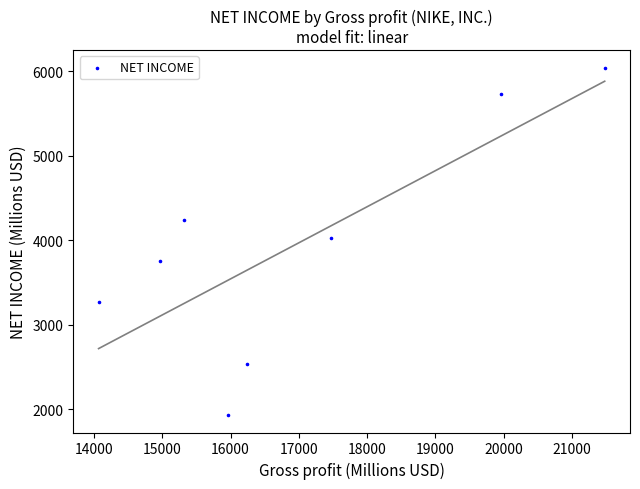

What is the range of Y values (max minus min)?

4113